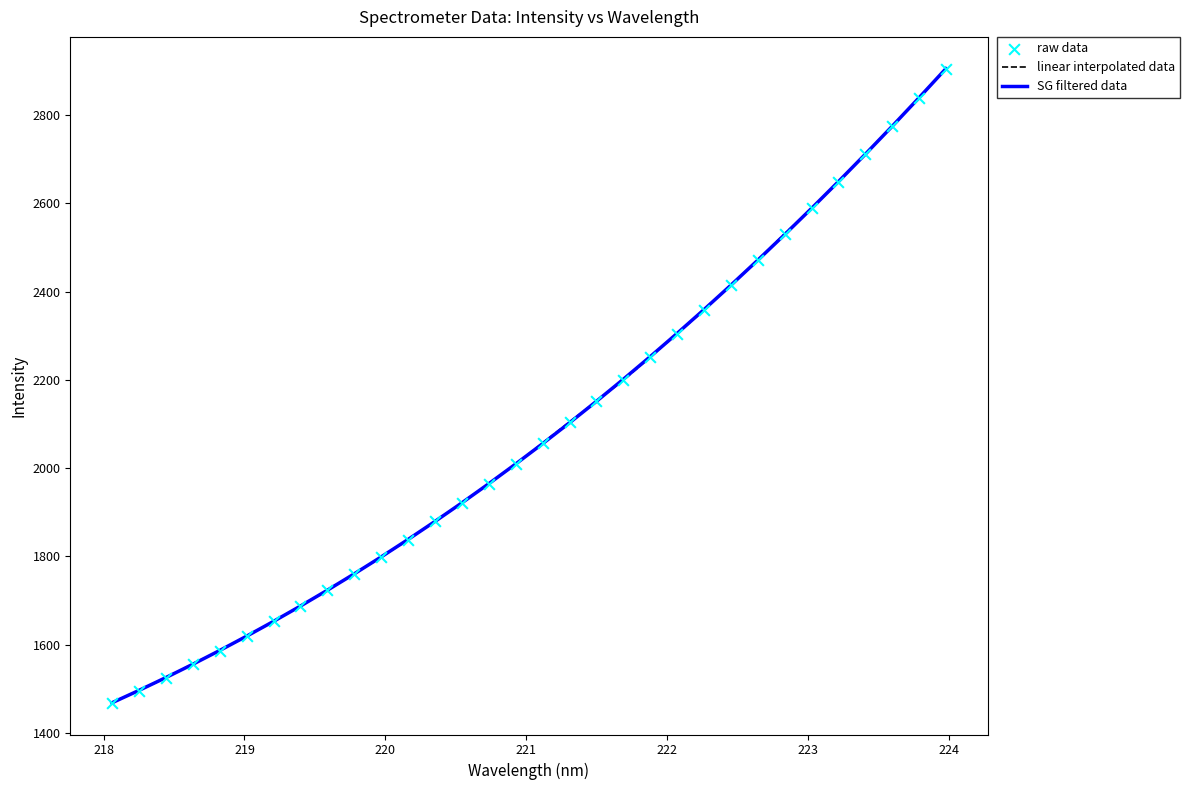

What is the maximum value shown in the chart?

2905.1